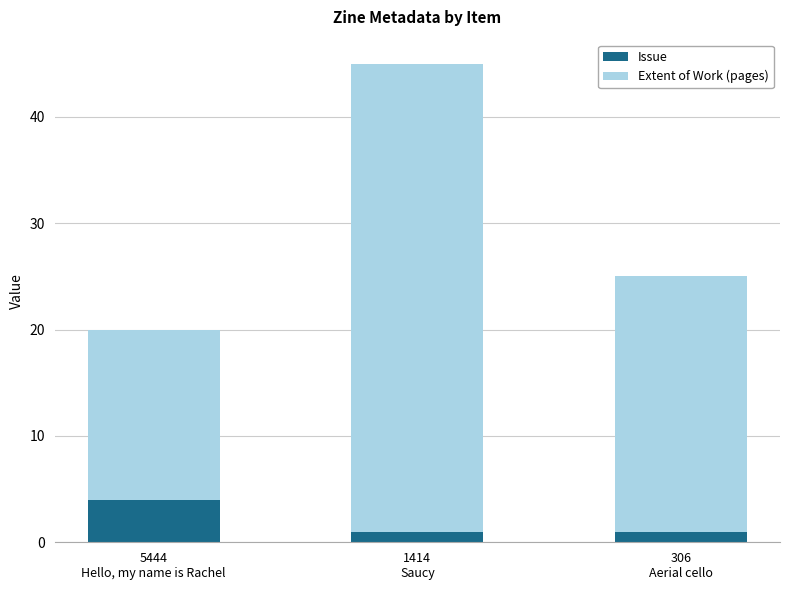

Reading left to right, what are the values for Issue?

4	1	1